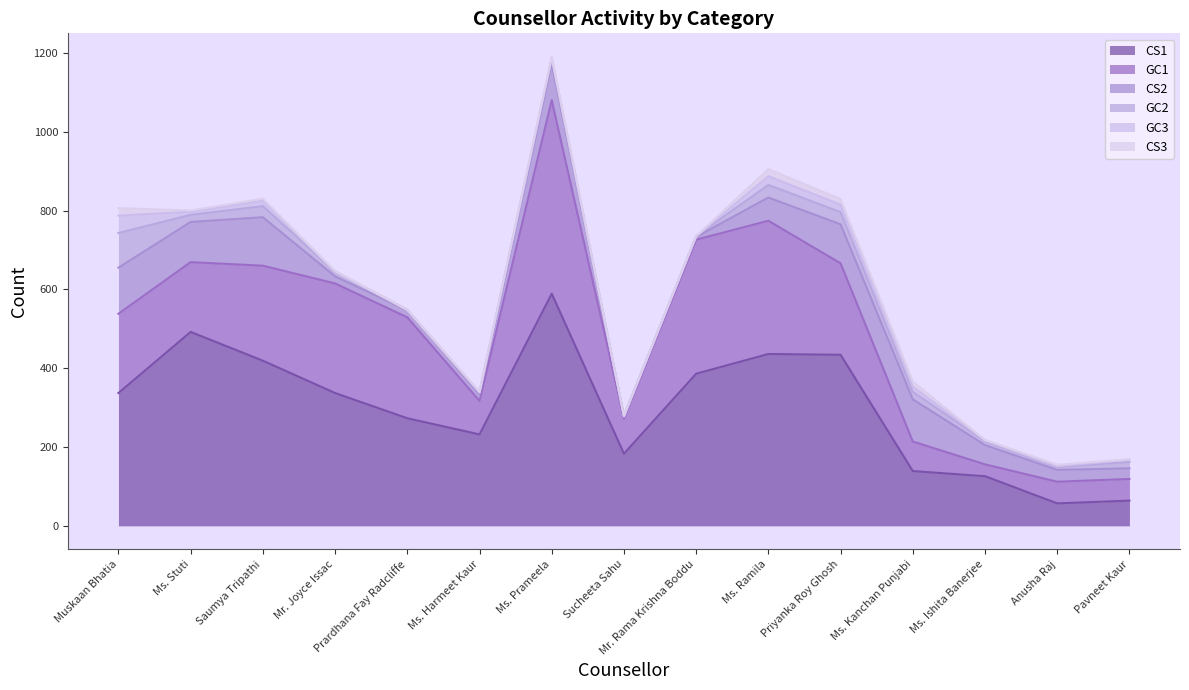

What is the value of the CS2 point at the 8th from the left?

6